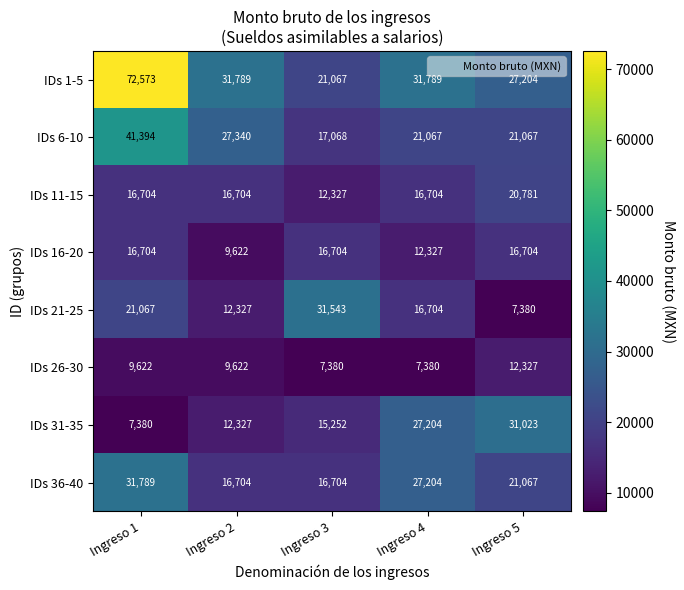

How many data points in IDs 21-25 are less than 16704?

2